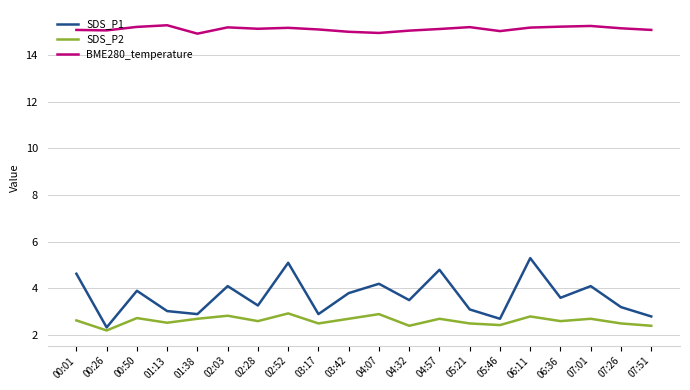

What position from the right is 06:11?

5